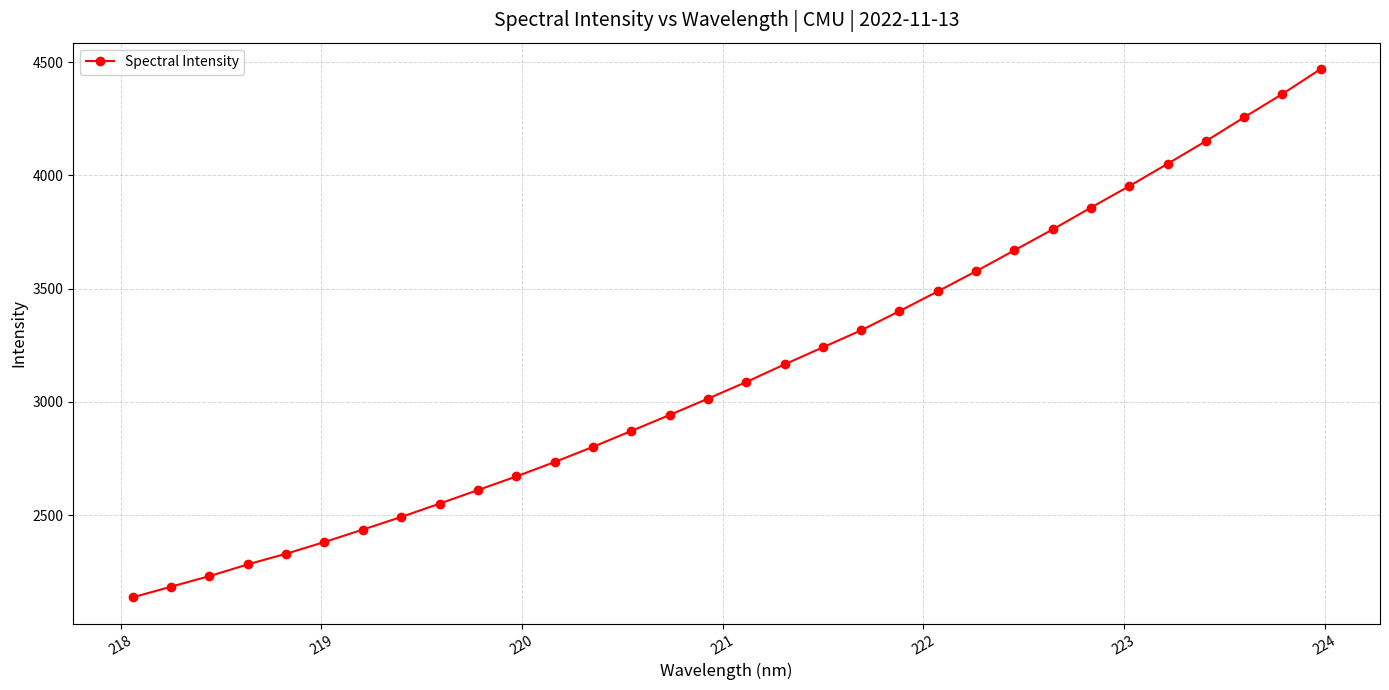

What is the smallest value displayed?

2137.2